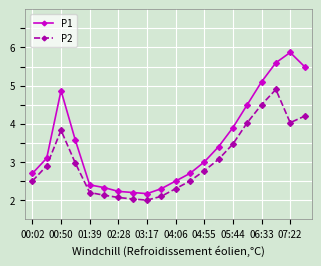

What are all the series names shown in the legend?

P1, P2